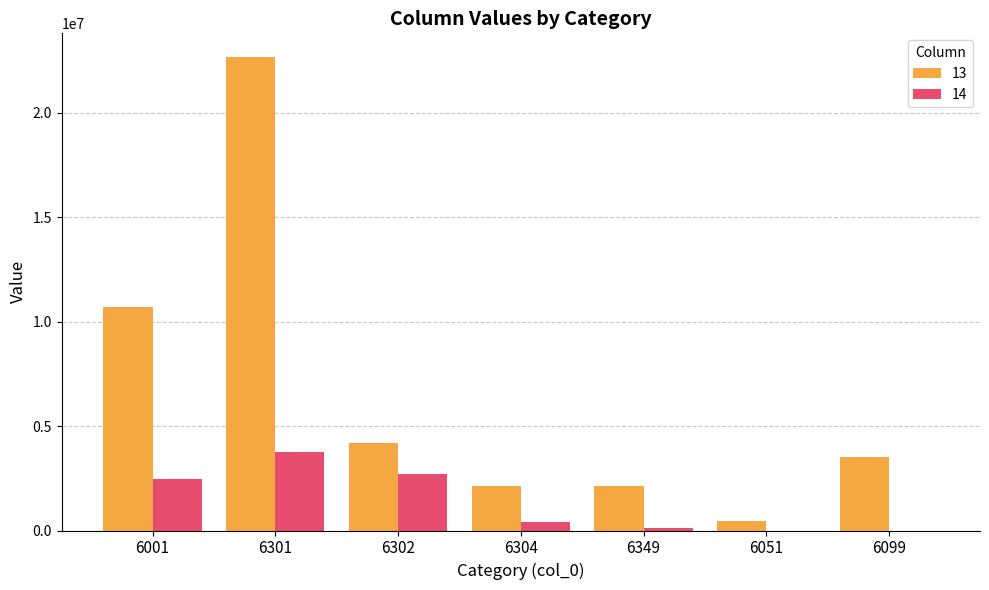

Count the number of data series in this chart.

2